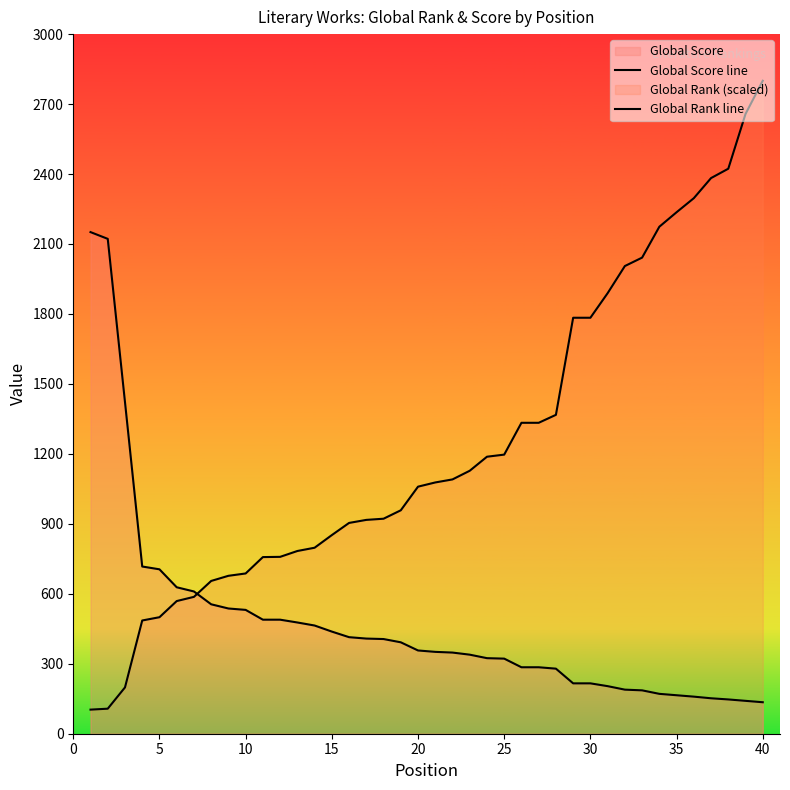

How many lines are shown in the chart?

2